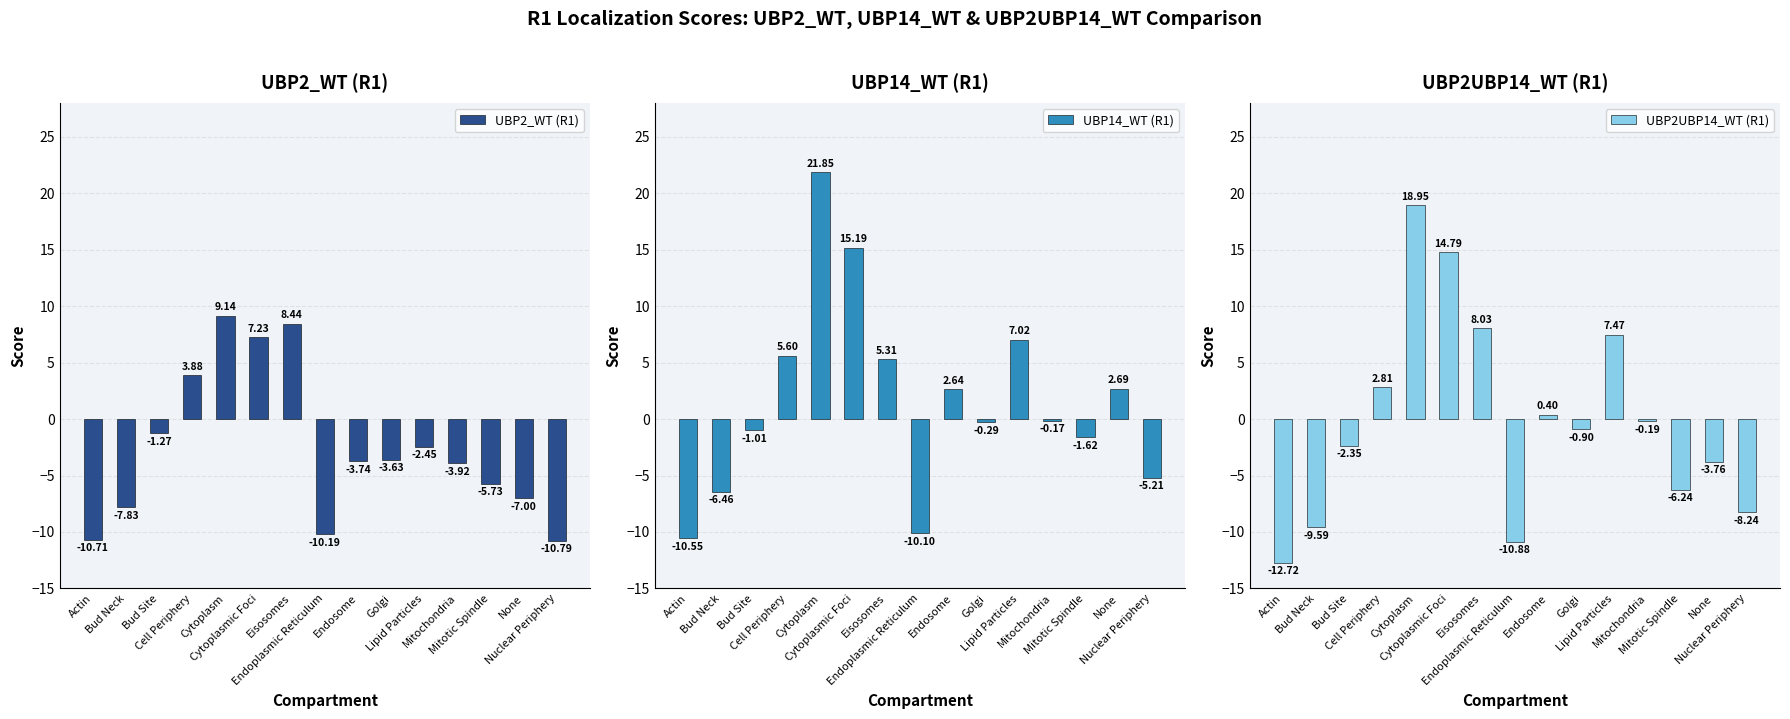

What is the sum of all UBP2UBP14_WT (R1) values?

-2.4